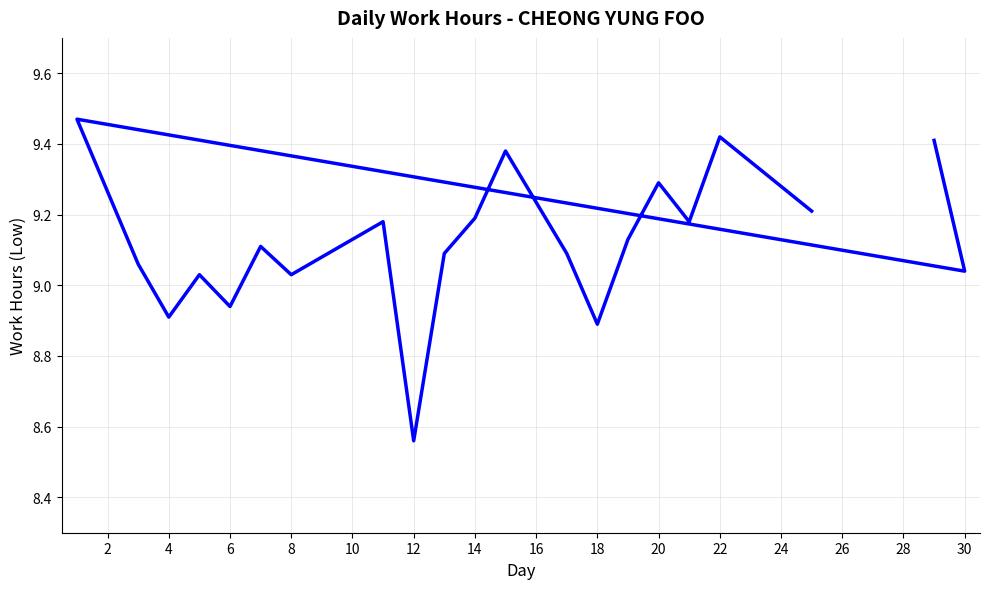

What is the ratio of the value at 16 to the value at 18?

1.0